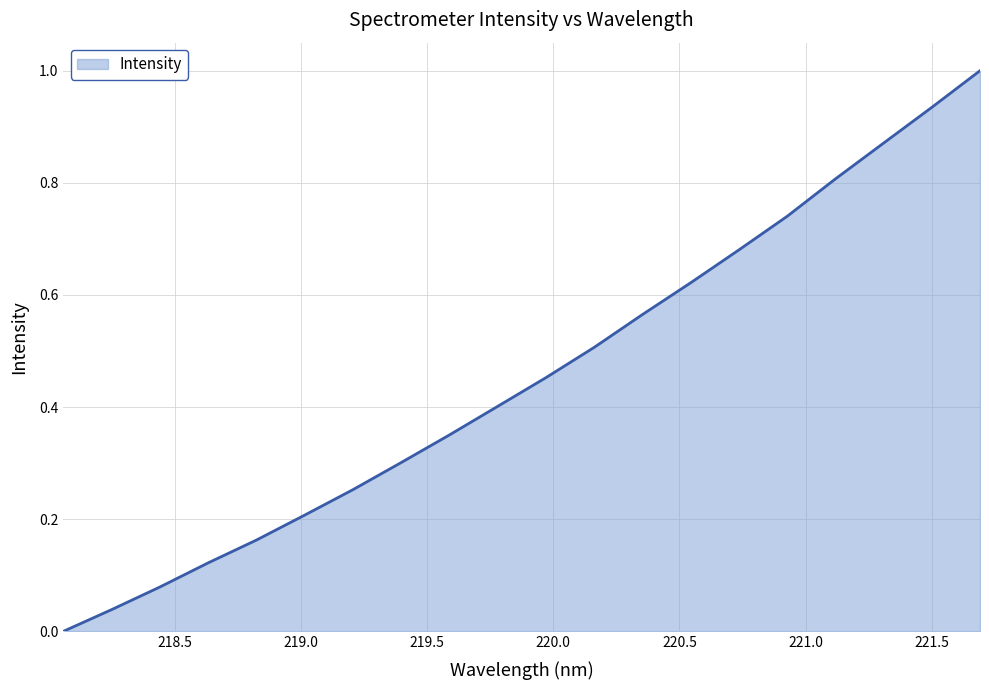

What is the maximum value shown in the chart?

1.0